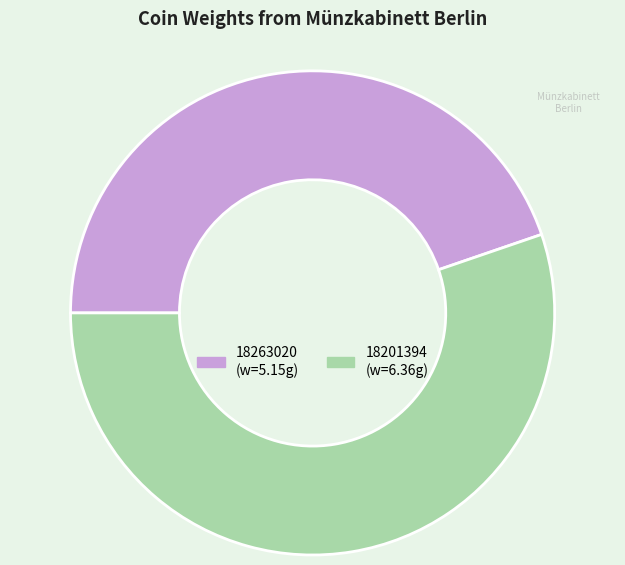

Is the sum of 18263020 and 18201394 greater than half?

Yes